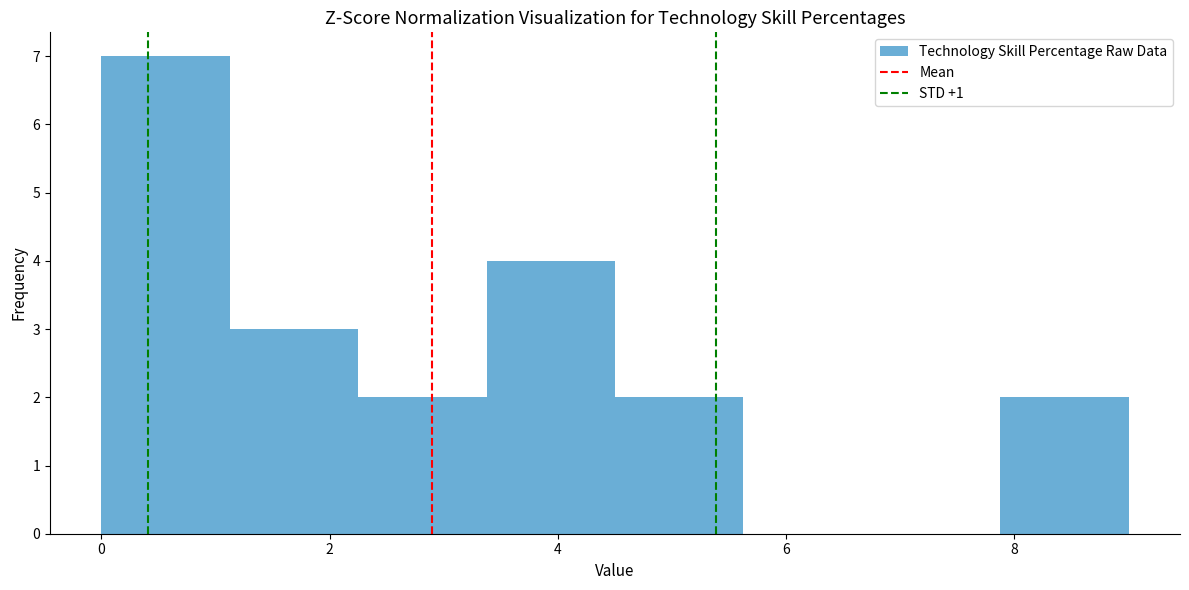

How tall is the bar that spans 0.0 to 1.2 on the x-axis? Neither the bar edges nor the heights are printed on the chart, so give them approximately, as read against the axes.

7